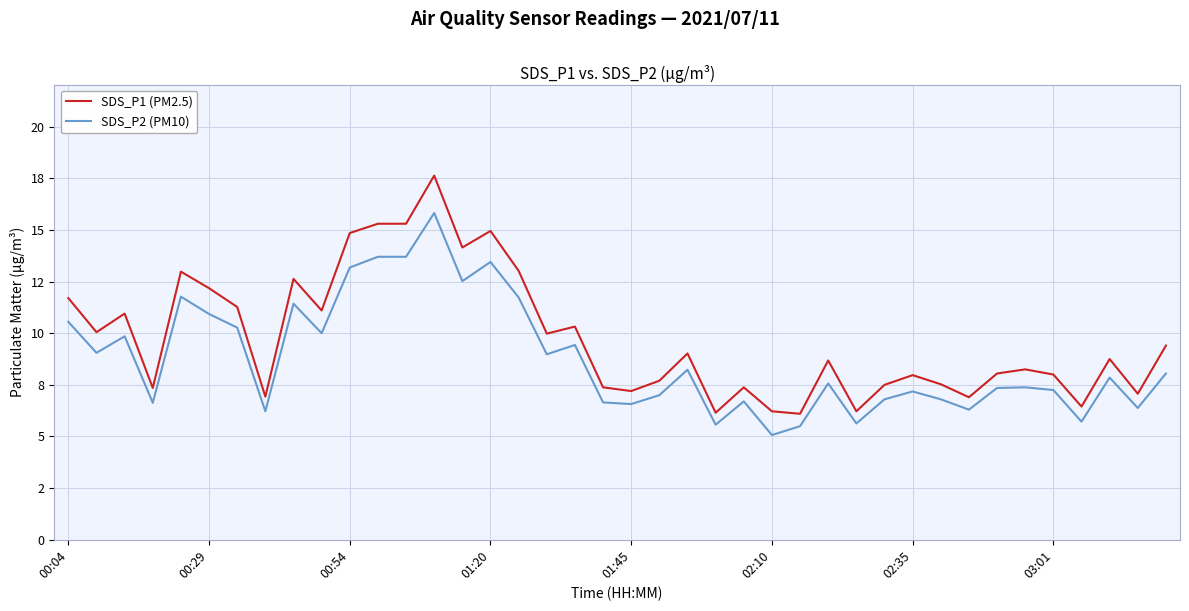

Where does the SDS_P2 (PM10) series first go above 7?

00:04